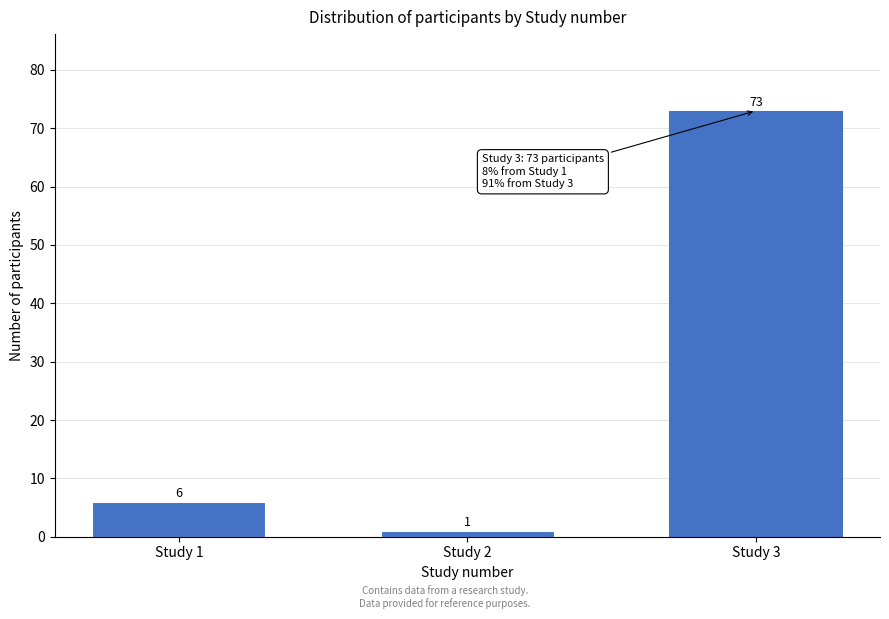

Reading right to left, what are all the values shown in this chart?

73	1	6